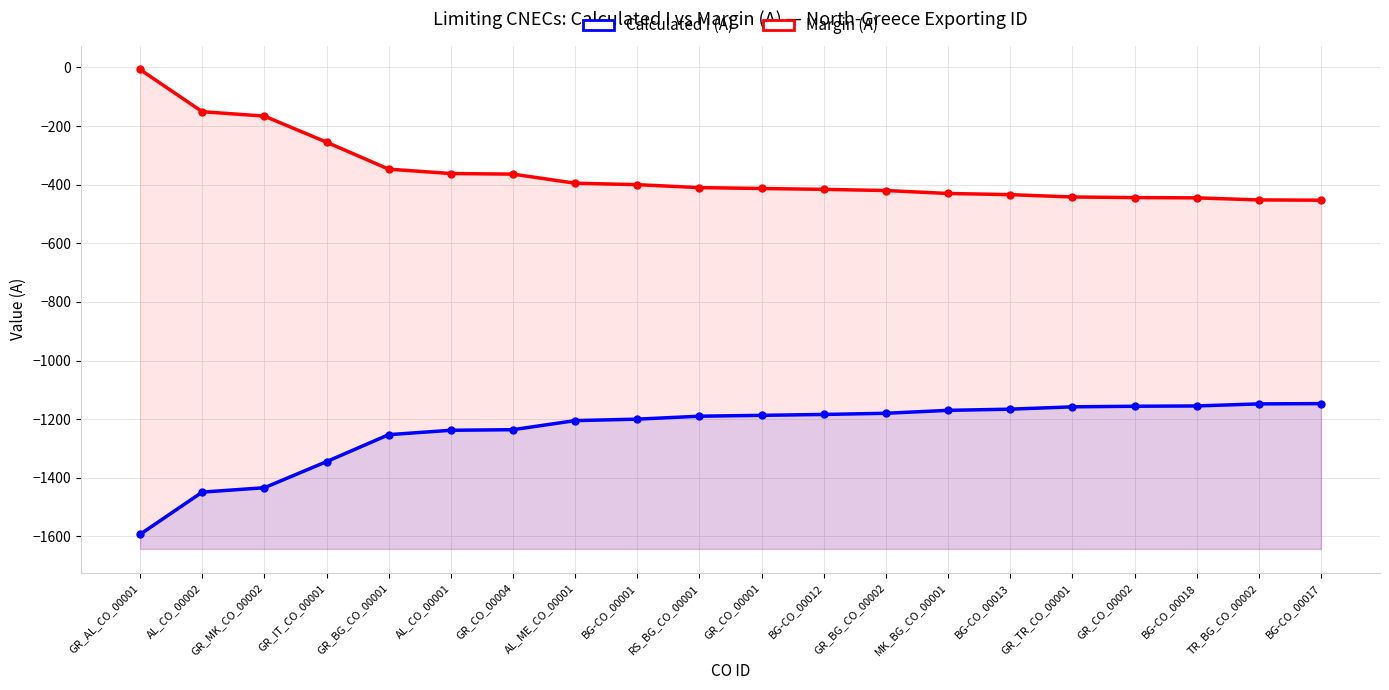

Reading left to right, extract all data points from this chart.

Calculated I (A): GR_AL_CO_00001=-1593	AL_CO_00002=-1449	GR_MK_CO_00002=-1434	GR_IT_CO_00001=-1345	GR_BG_CO_00001=-1253	AL_CO_00001=-1238	GR_CO_00004=-1236	AL_ME_CO_00001=-1205	BG-CO_00001=-1200	RS_BG_CO_00001=-1190	GR_CO_00001=-1187	BG-CO_00012=-1184	GR_BG_CO_00002=-1180	MK_BG_CO_00001=-1170	BG-CO_00013=-1166	GR_TR_CO_00001=-1158	GR_CO_00002=-1156	BG-CO_00018=-1155	TR_BG_CO_00002=-1148	BG-CO_00017=-1147
Margin (A): GR_AL_CO_00001=-7	AL_CO_00002=-151	GR_MK_CO_00002=-166	GR_IT_CO_00001=-255	GR_BG_CO_00001=-347	AL_CO_00001=-362	GR_CO_00004=-364	AL_ME_CO_00001=-395	BG-CO_00001=-400	RS_BG_CO_00001=-410	GR_CO_00001=-413	BG-CO_00012=-416	GR_BG_CO_00002=-420	MK_BG_CO_00001=-430	BG-CO_00013=-434	GR_TR_CO_00001=-442	GR_CO_00002=-444	BG-CO_00018=-445	TR_BG_CO_00002=-452	BG-CO_00017=-453